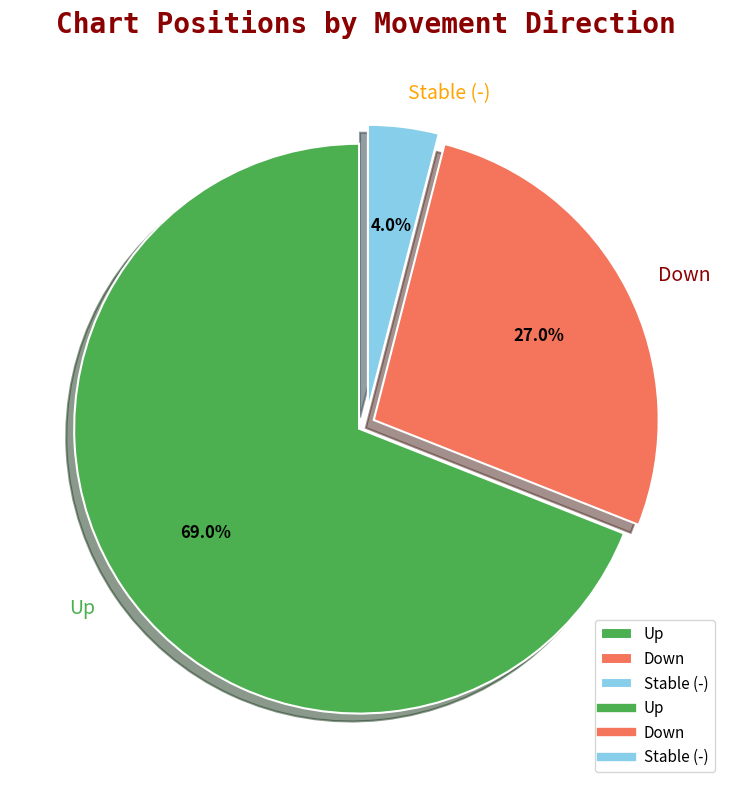

Rank the categories by value from highest to lowest.

Up, Down, Stable (-)